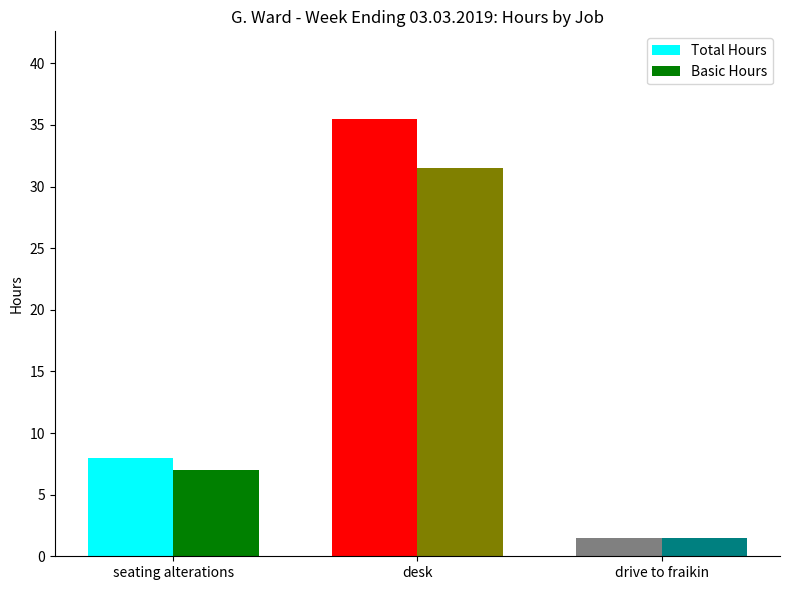

True or false: Total Hours has a value of 35.5 at desk.

True